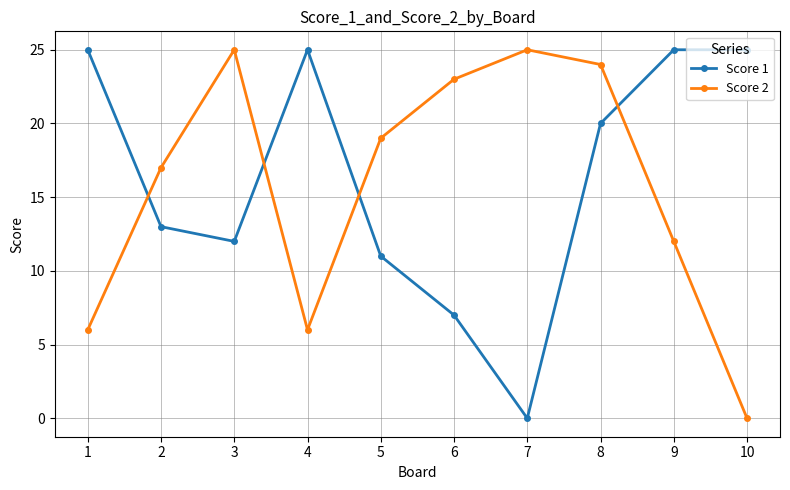

What is the value of the Score 1 point at the 5th from the left?

11